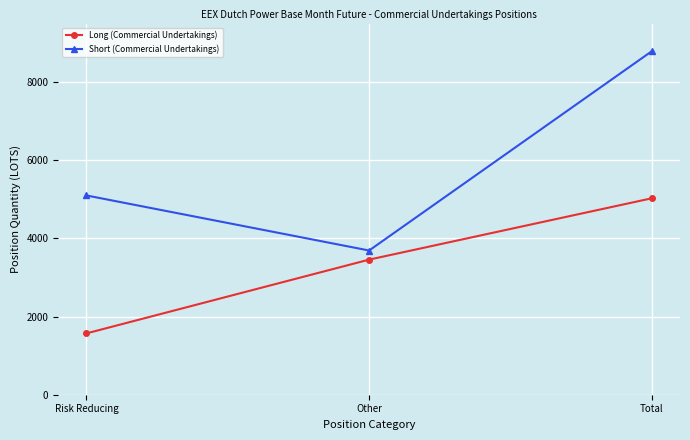

Read the Long (Commercial Undertakings) value at Other.

3457.7